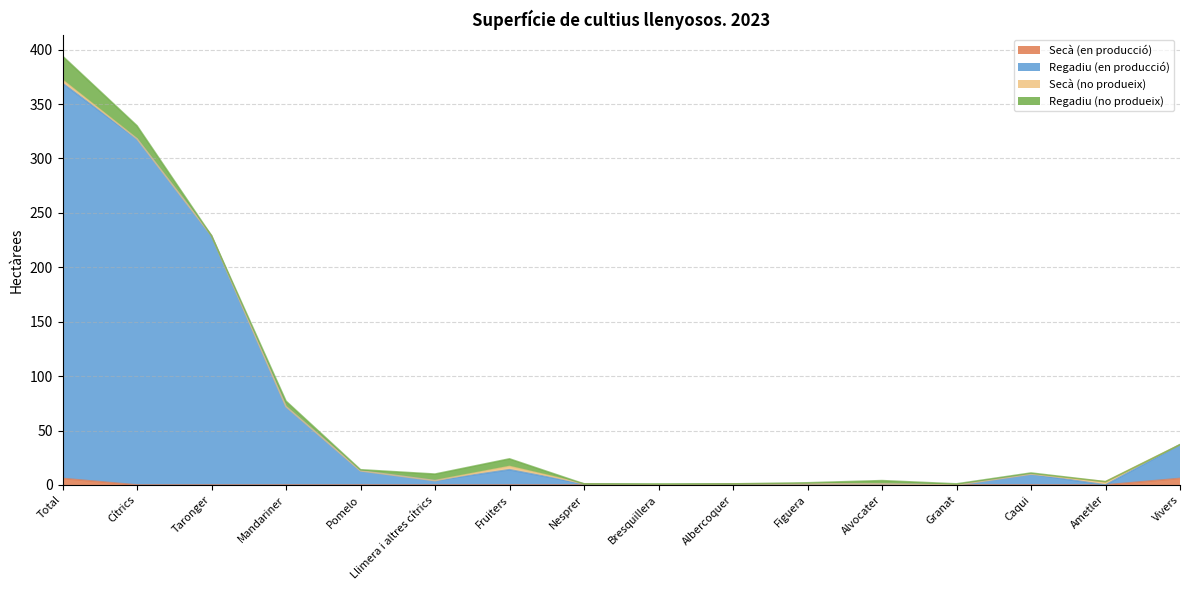

What is the label of the 11th point from the right?

Llimera i altres cítrics